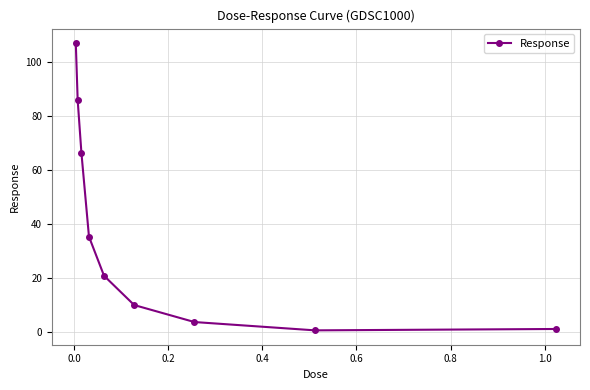

True or false: the data has more than 1 interior local peaks.

False